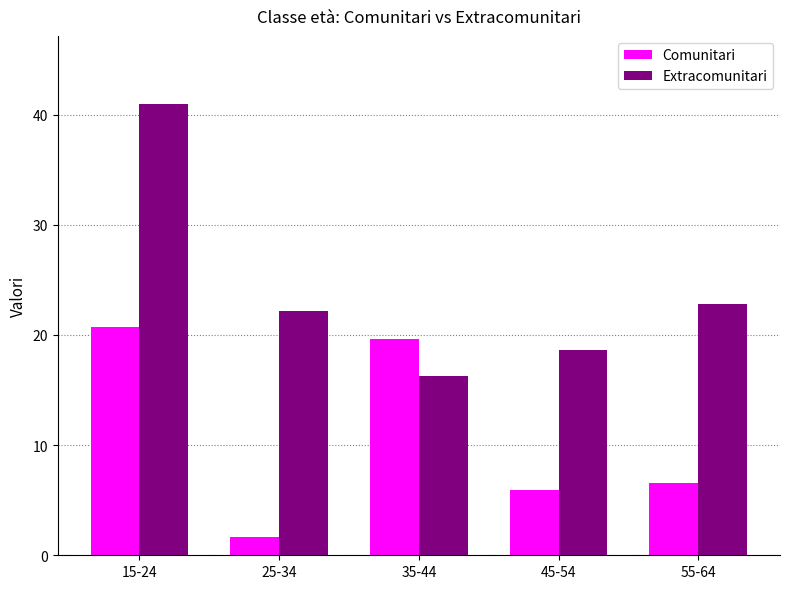

Read the Comunitari value at 55-64.

6.6